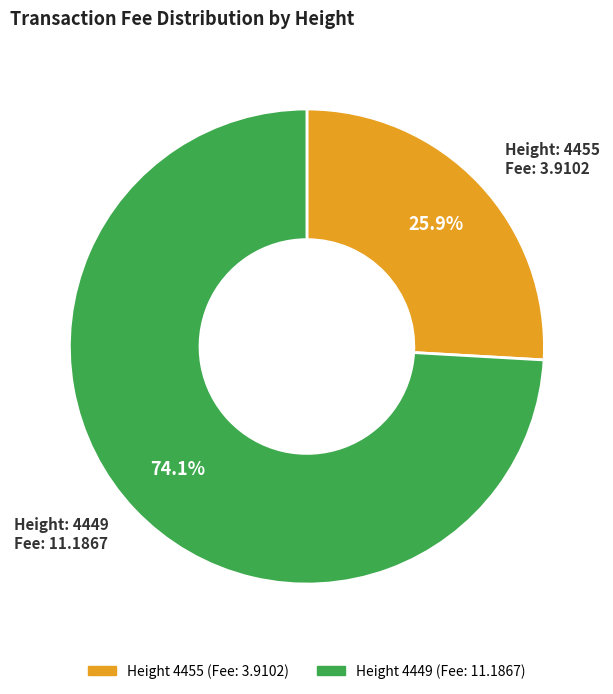

Is there any slice that represents more than half of the pie?

Yes